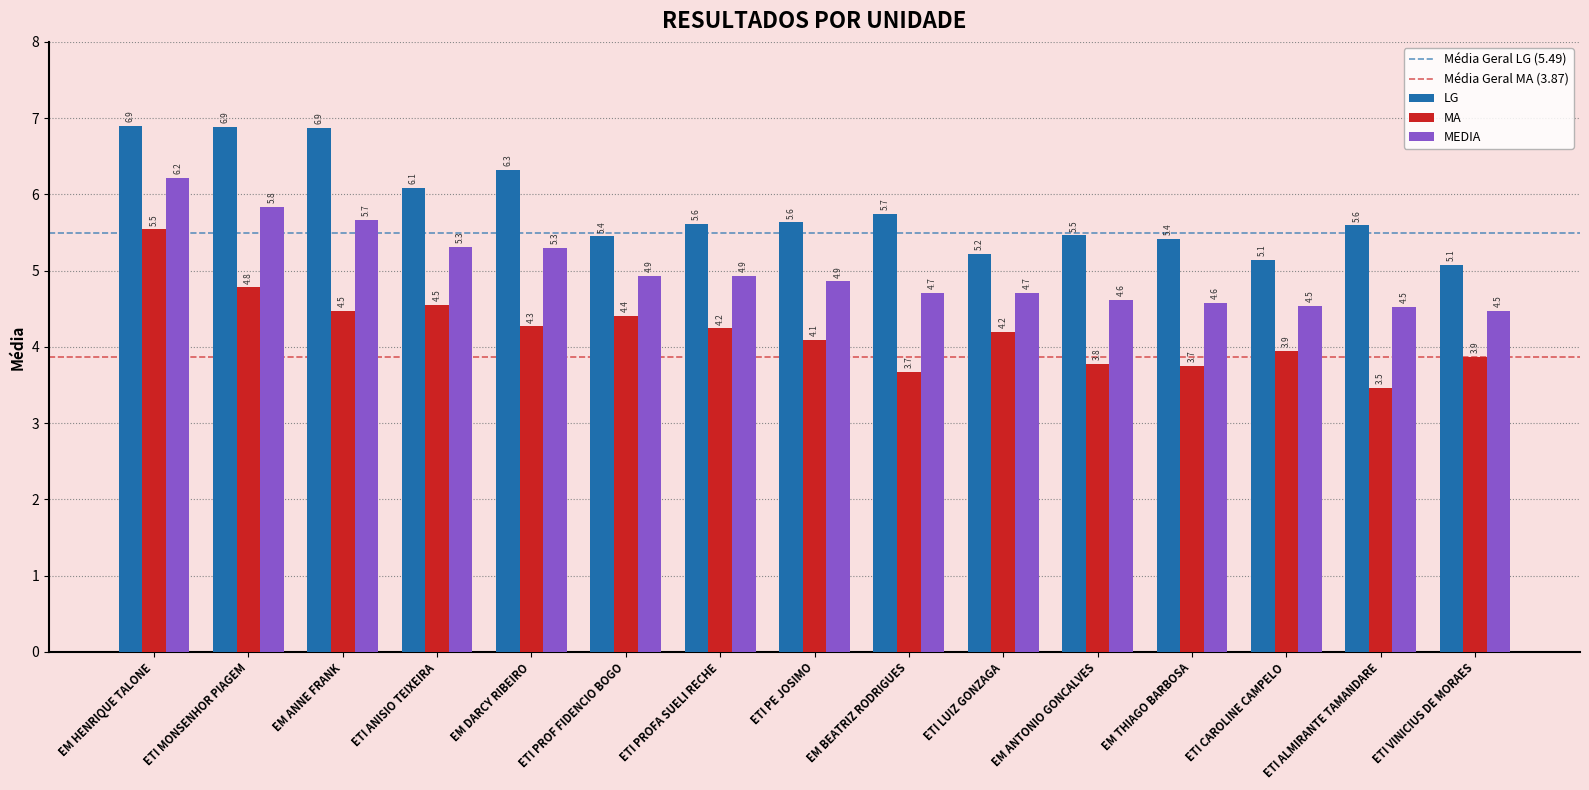

What is the maximum value shown in the chart?

6.9